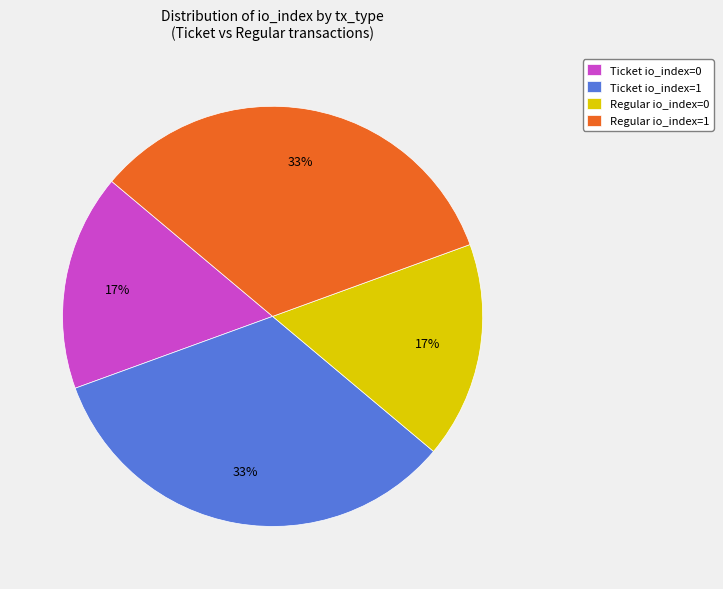

What is the ratio of the value at Regular io_index=1 to the value at Ticket io_index=1?

1.0